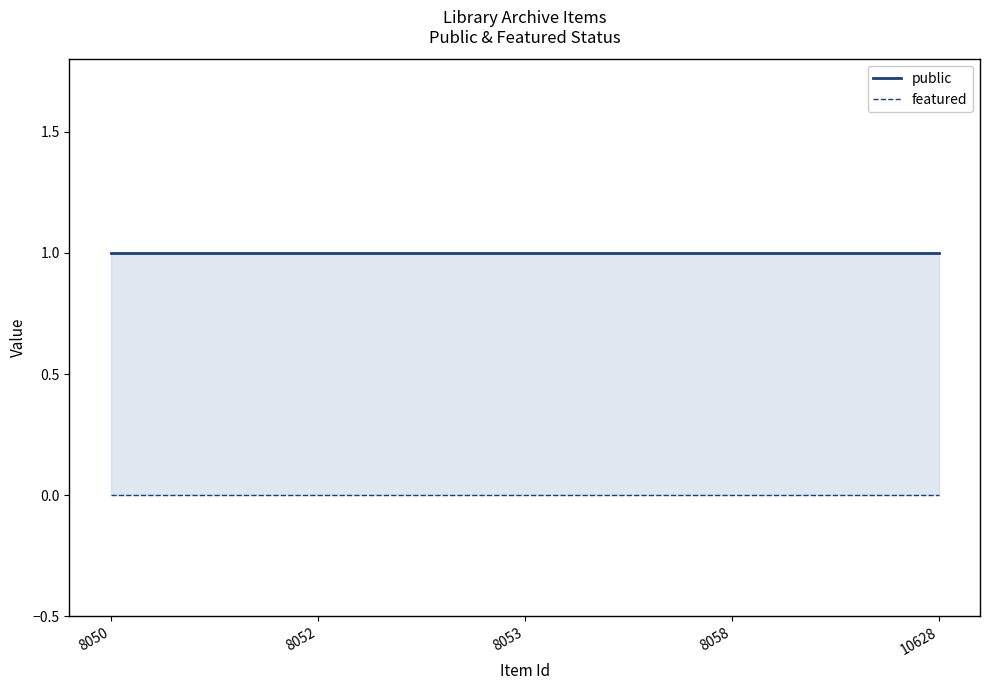

Is it true that featured equals 0 at 8052?

True